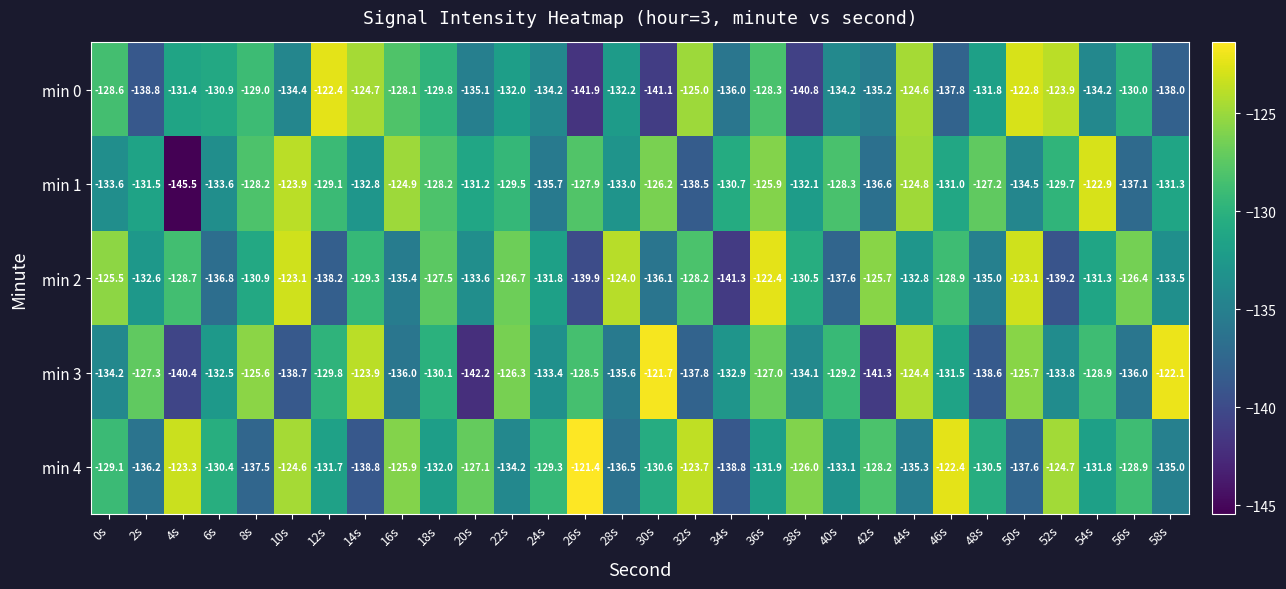

The min 2 series shows -217.7 at 8s. True or false?

False